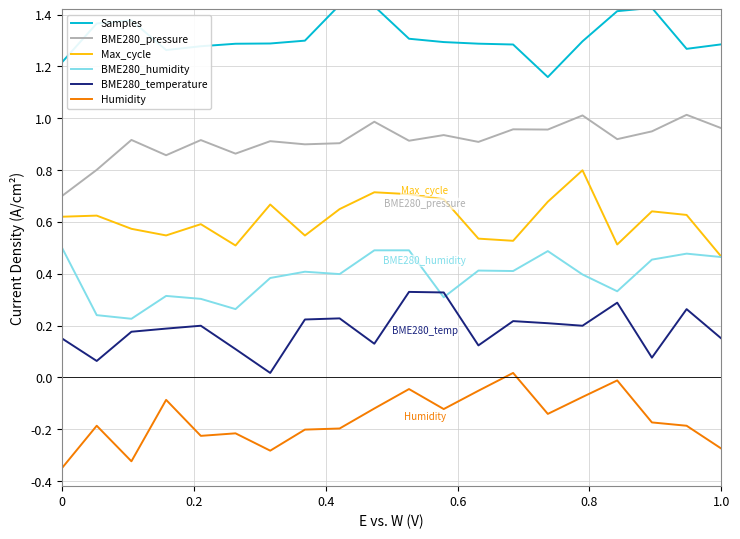

How many series are shown in this chart?

6